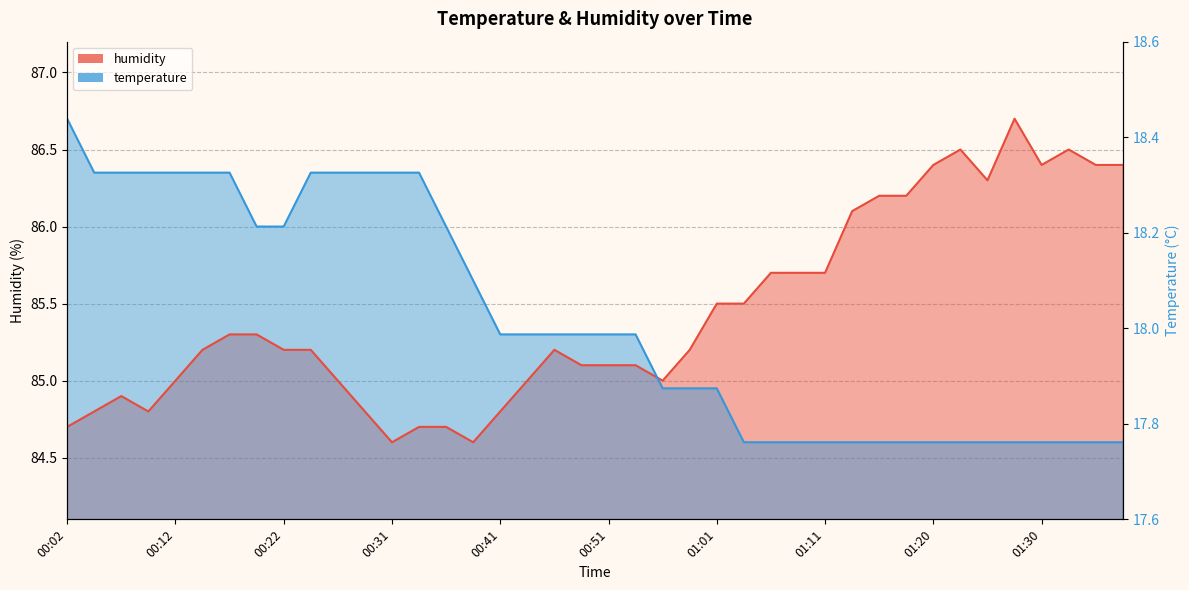

How many series are shown in this chart?

2